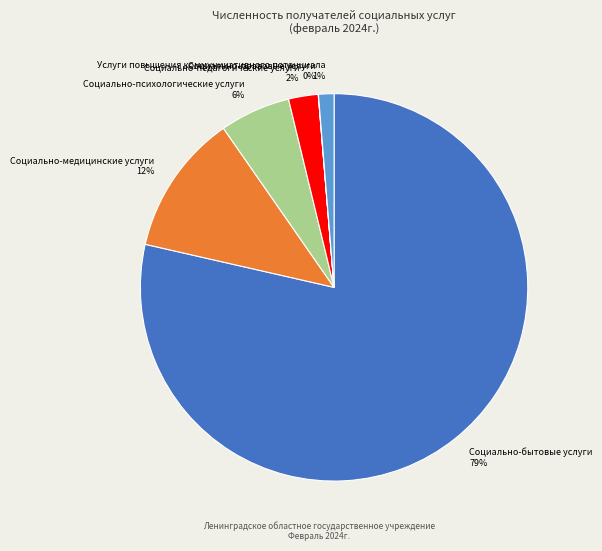

Which slice represents more than half of the pie?

Социально-бытовые услуги